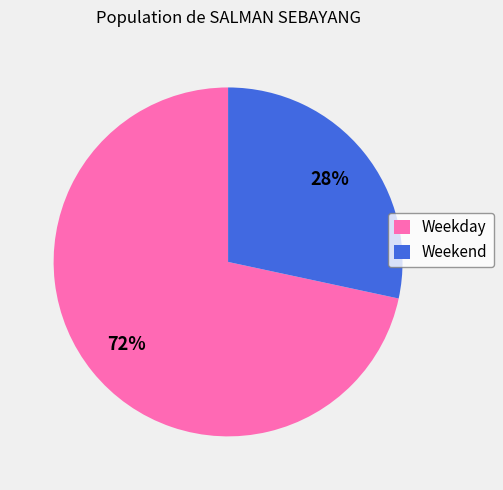

What is the largest slice in the pie chart?

Weekday